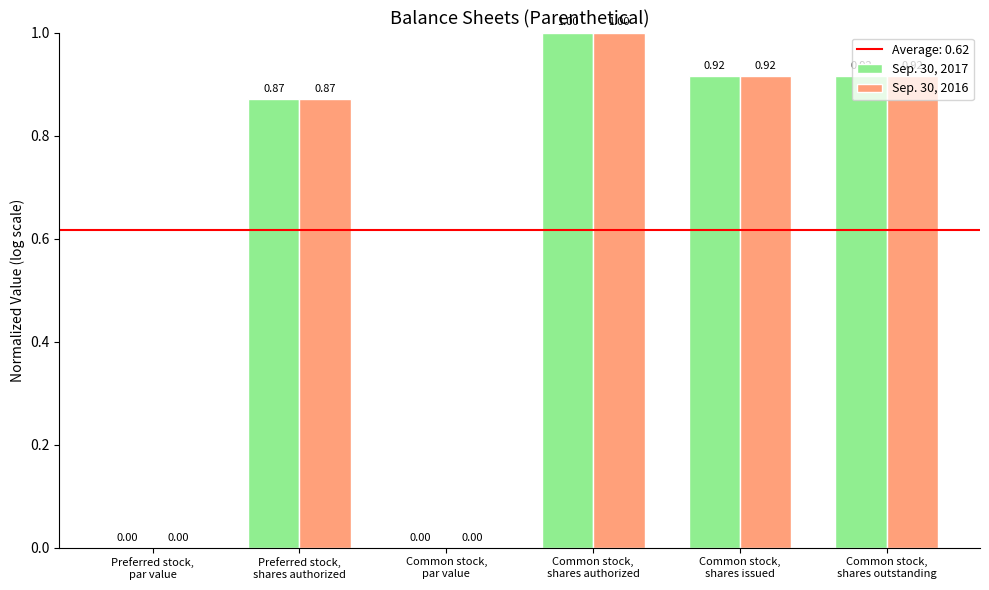

What is the sum of all Sep. 30, 2016 values?

3.7